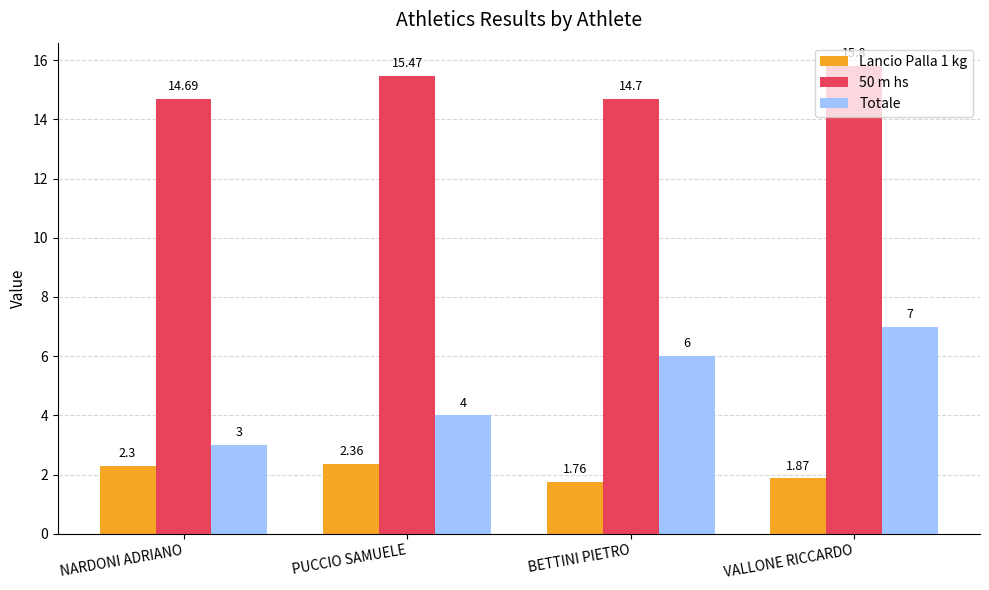

At which category does the chart reach its minimum across all series?

BETTINI PIETRO